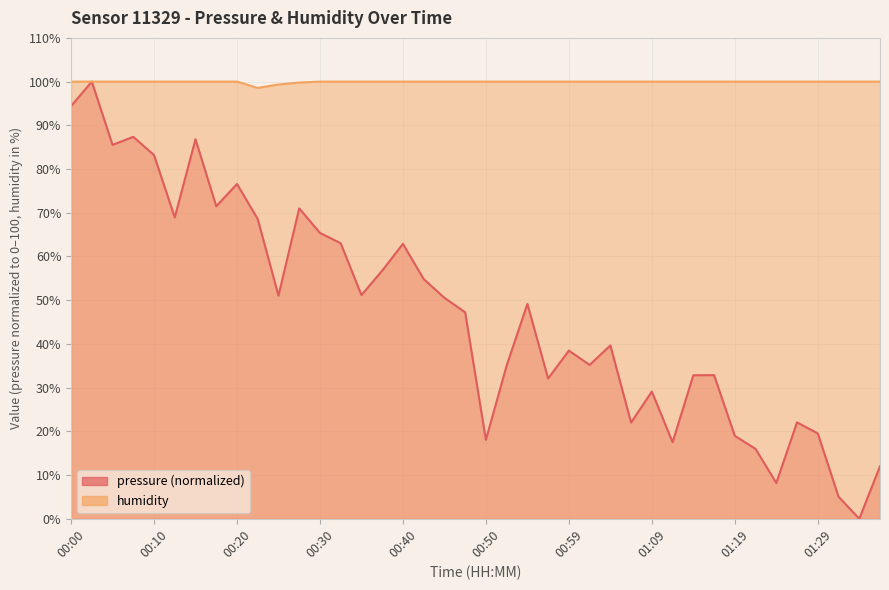

How many interior local valleys does the humidity series have?

1